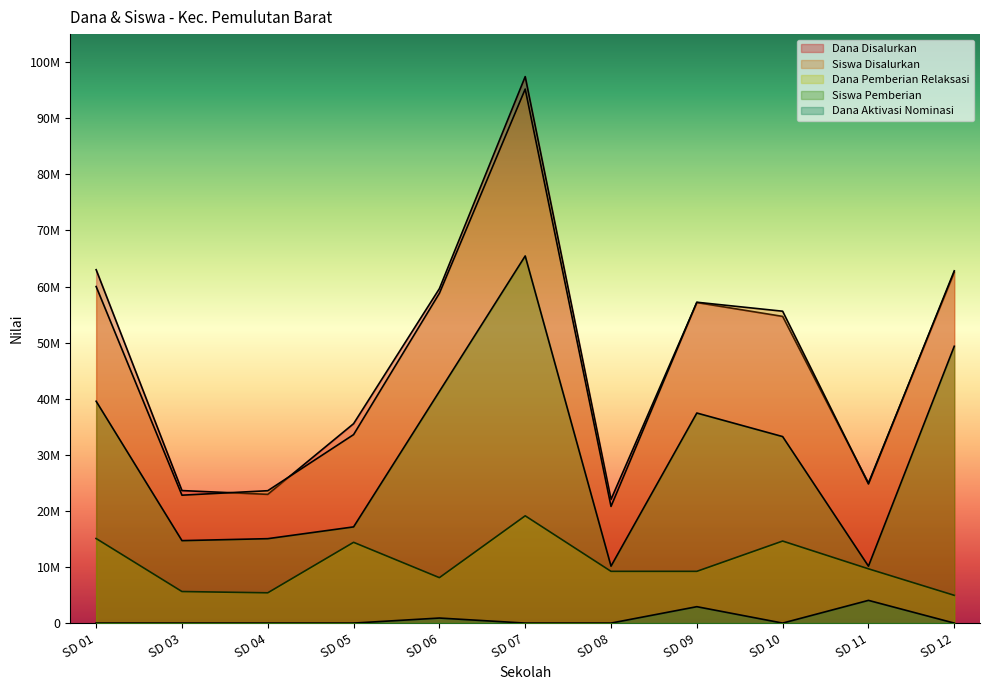

Reading right to left, transcribe all the data shown in this chart.

Dana Disalurkan: SD 12=62550000	SD 11=24975000	SD 10=54675000	SD 09=57150000	SD 08=22050000	SD 07=97425000	SD 06=59625000	SD 05=35550000	SD 04=22950000	SD 03=23625000	SD 01=63000000
Siswa Disalurkan: SD 12=62800000	SD 11=24800000	SD 10=55600000	SD 09=57200000	SD 08=20800000	SD 07=95200000	SD 06=58800000	SD 05=33600000	SD 04=23600000	SD 03=22800000	SD 01=60000000
Dana Pemberian Relaksasi: SD 12=4950000	SD 11=9675000	SD 10=14625000	SD 09=9225000	SD 08=9225000	SD 07=19125000	SD 06=8100000	SD 05=14400000	SD 04=5400000	SD 03=5625000	SD 01=15075000
Siswa Pemberian: SD 12=49350000	SD 11=10150000	SD 10=33250000	SD 09=37450000	SD 08=10150000	SD 07=65450000	SD 06=41300000	SD 05=17150000	SD 04=15050000	SD 03=14700000	SD 01=39550000
Dana Aktivasi Nominasi: SD 12=0	SD 11=4050000	SD 10=0	SD 09=2925000	SD 08=0	SD 07=0	SD 06=900000	SD 05=0	SD 04=0	SD 03=0	SD 01=0